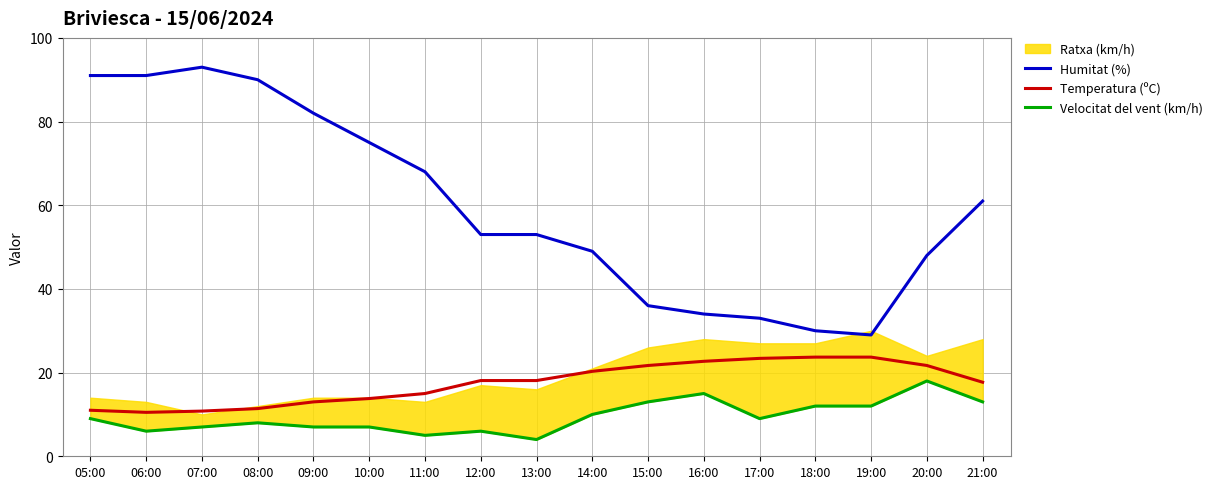

The Humitat (%) series shows 33.0 at 17:00. True or false?

True